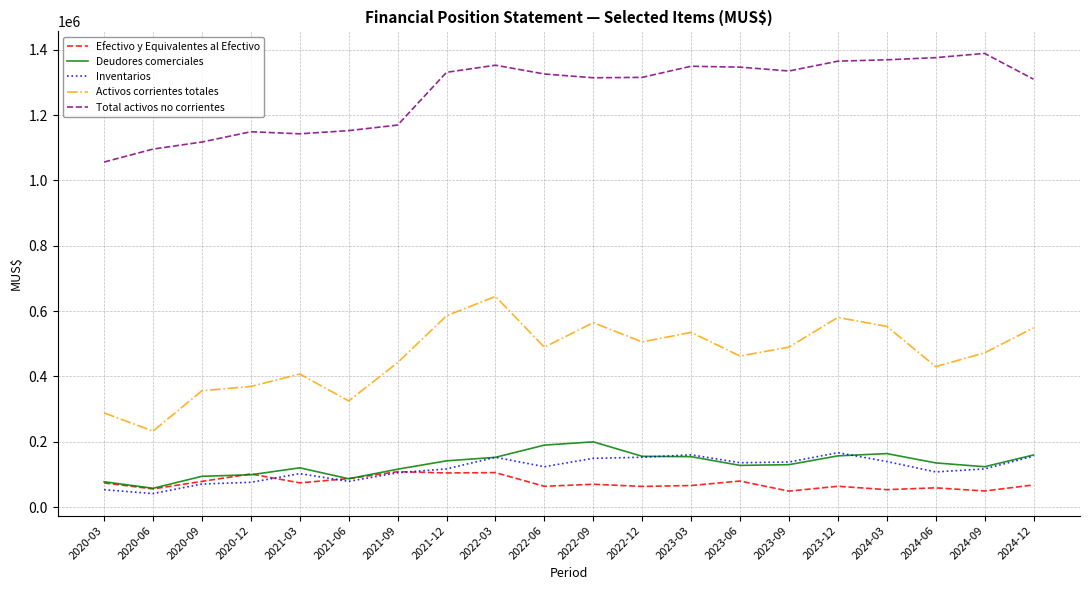

At which category is the sum across all series the highest?

2022-03